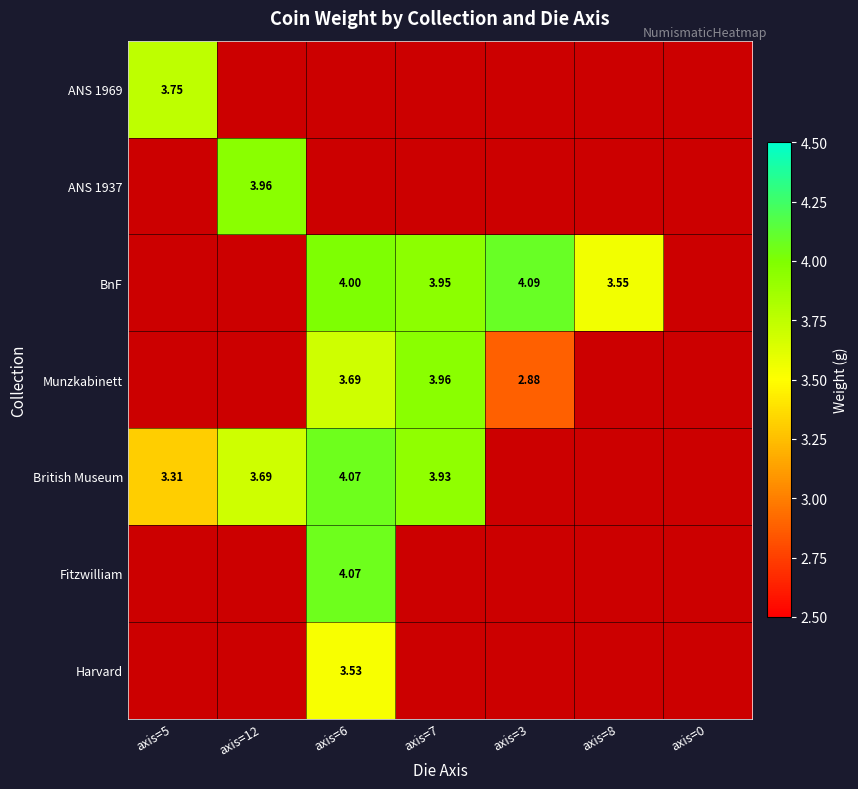

Is the value of Munzkabinett at axis=3 greater than the value of Fitzwilliam at axis=6?

No